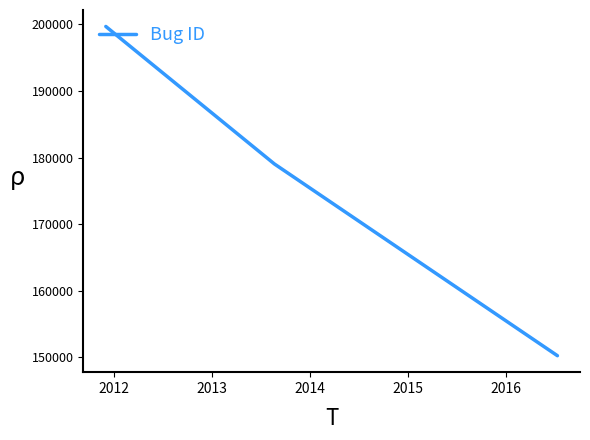

What is the maximum value shown in the chart?

199699